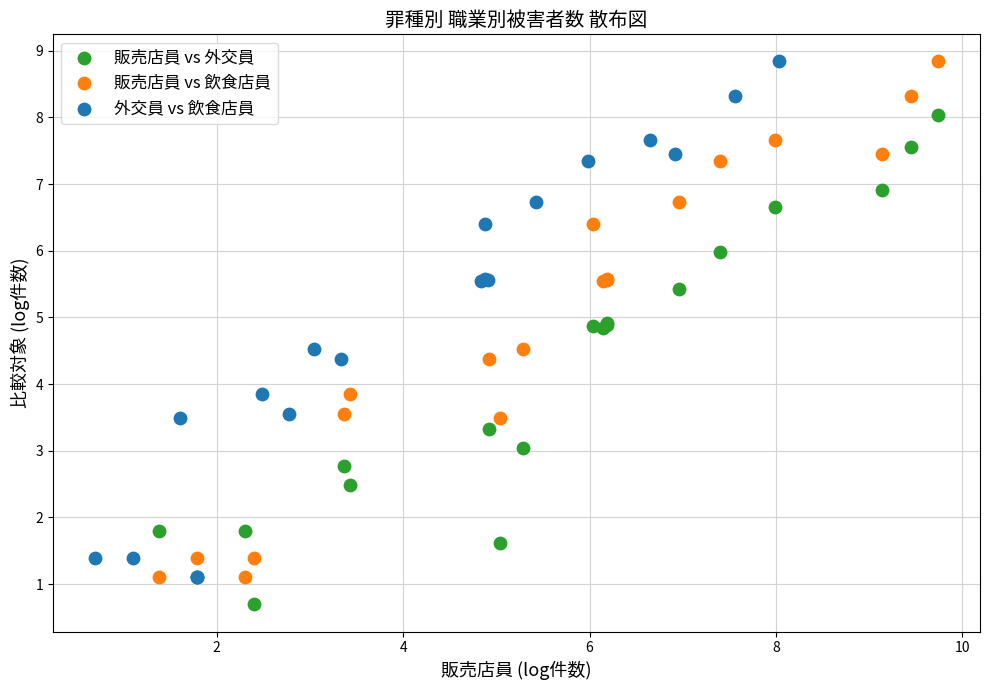

Which series contains the lowest Y value?

販売店員 vs 外交員